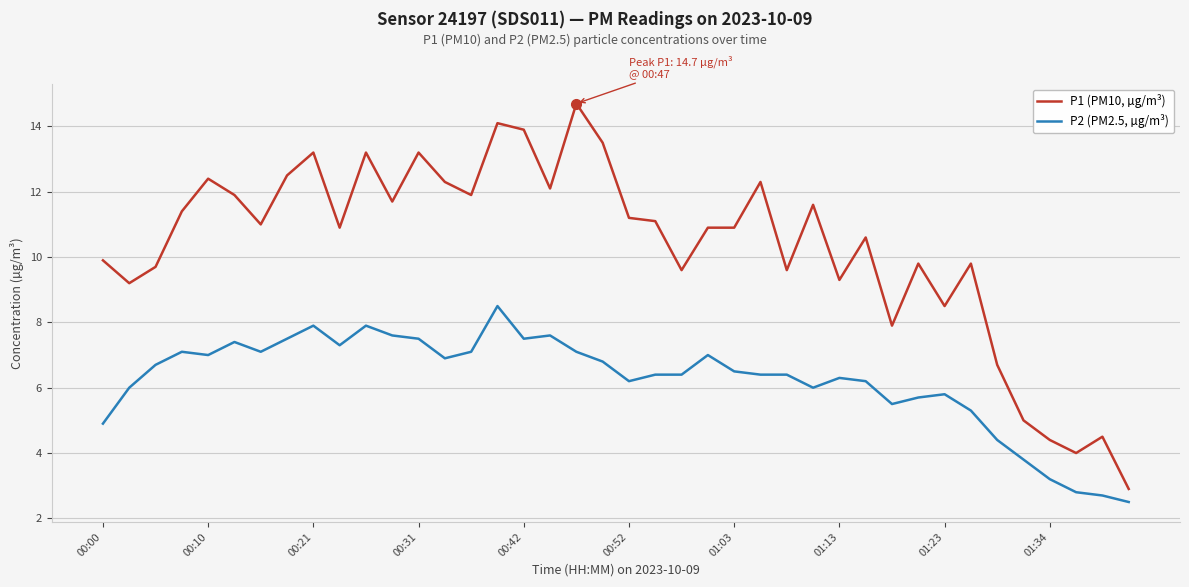

Which series has the largest range (max minus min)?

P1 (PM10, µg/m³)